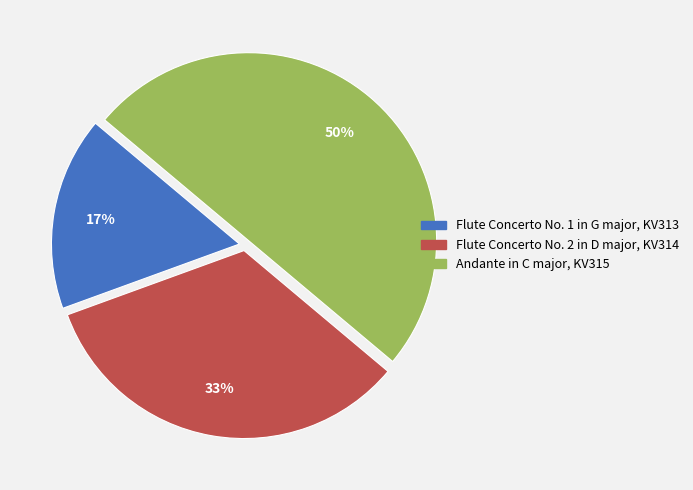

How many slices are in this pie chart?

3